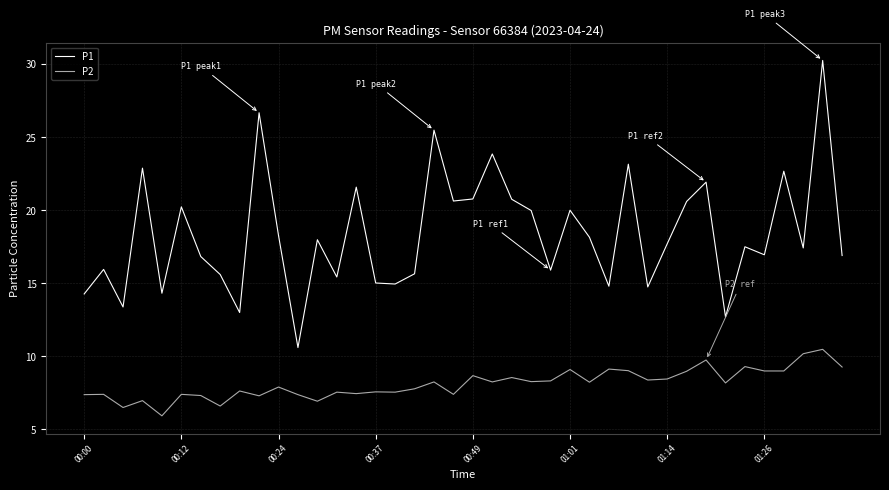

Which series has the widest spread of values?

P1